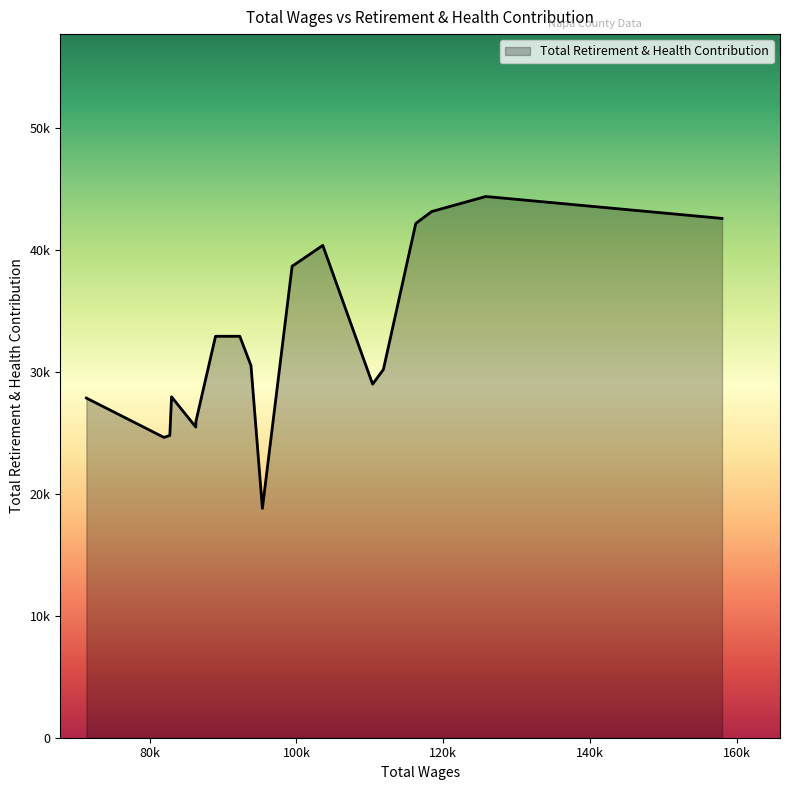

List the labels in order of value, smallest first.

95357.0, 81956.0, 82749.0, 86291.0, 86309.0, 71382.0, 82983.0, 110371.0, 111840.0, 93803.0, 92281.0, 91548.0, 88975.0, 99460.0, 99410.0, 103584.0, 116252.0, 157963.0, 118425.0, 125788.0